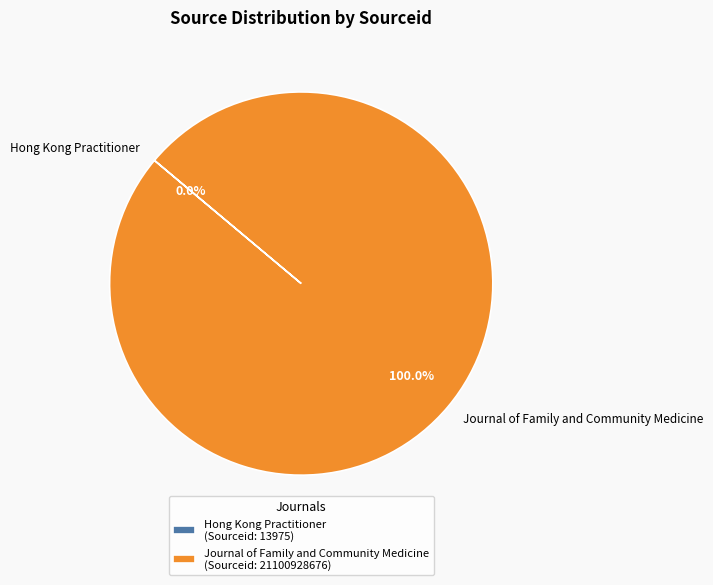

Which slice is the largest?

Journal of Family and Community Medicine